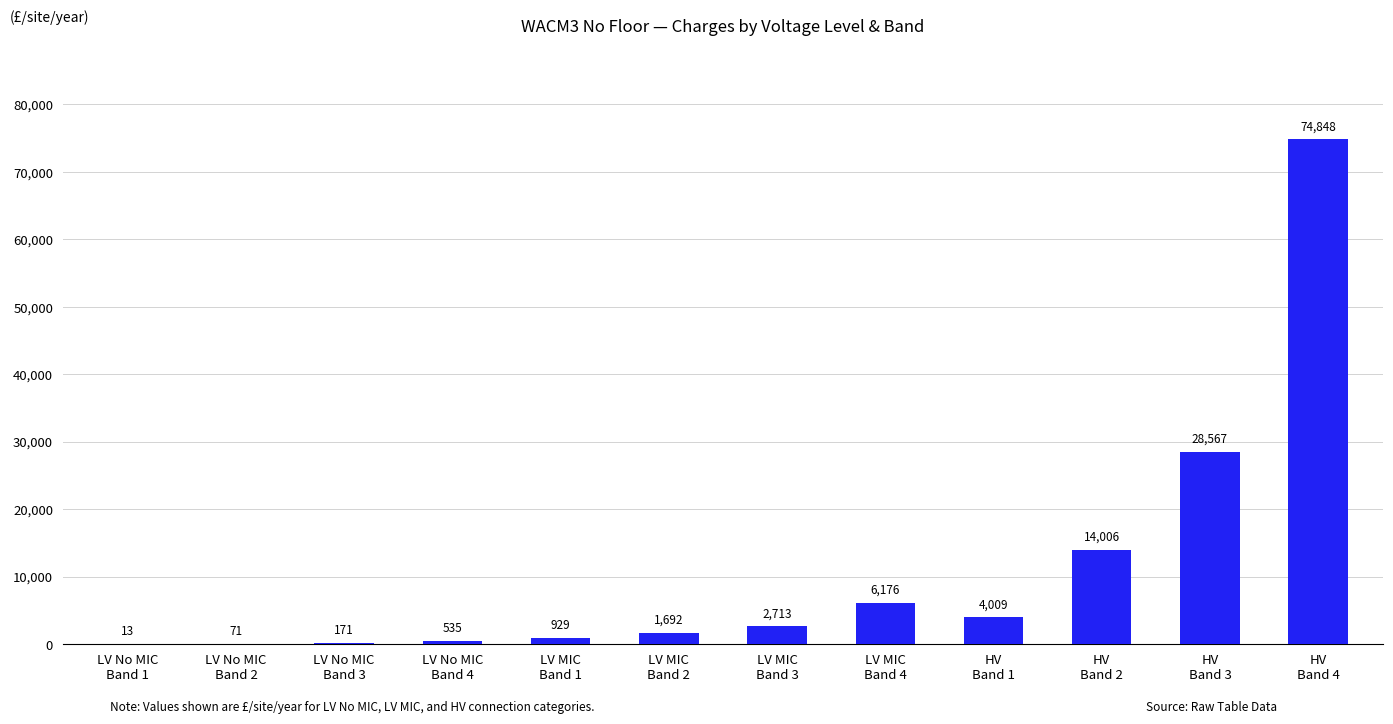

What is the sum of all values?

133730.6